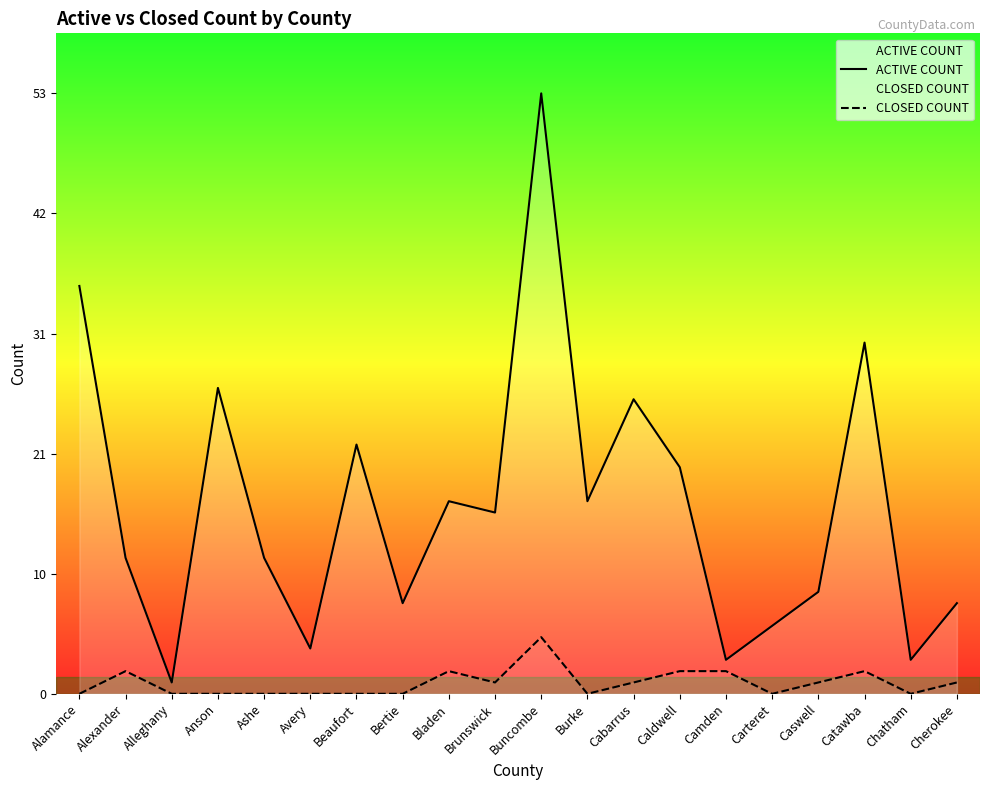

At which category is the sum across all series the highest?

Buncombe